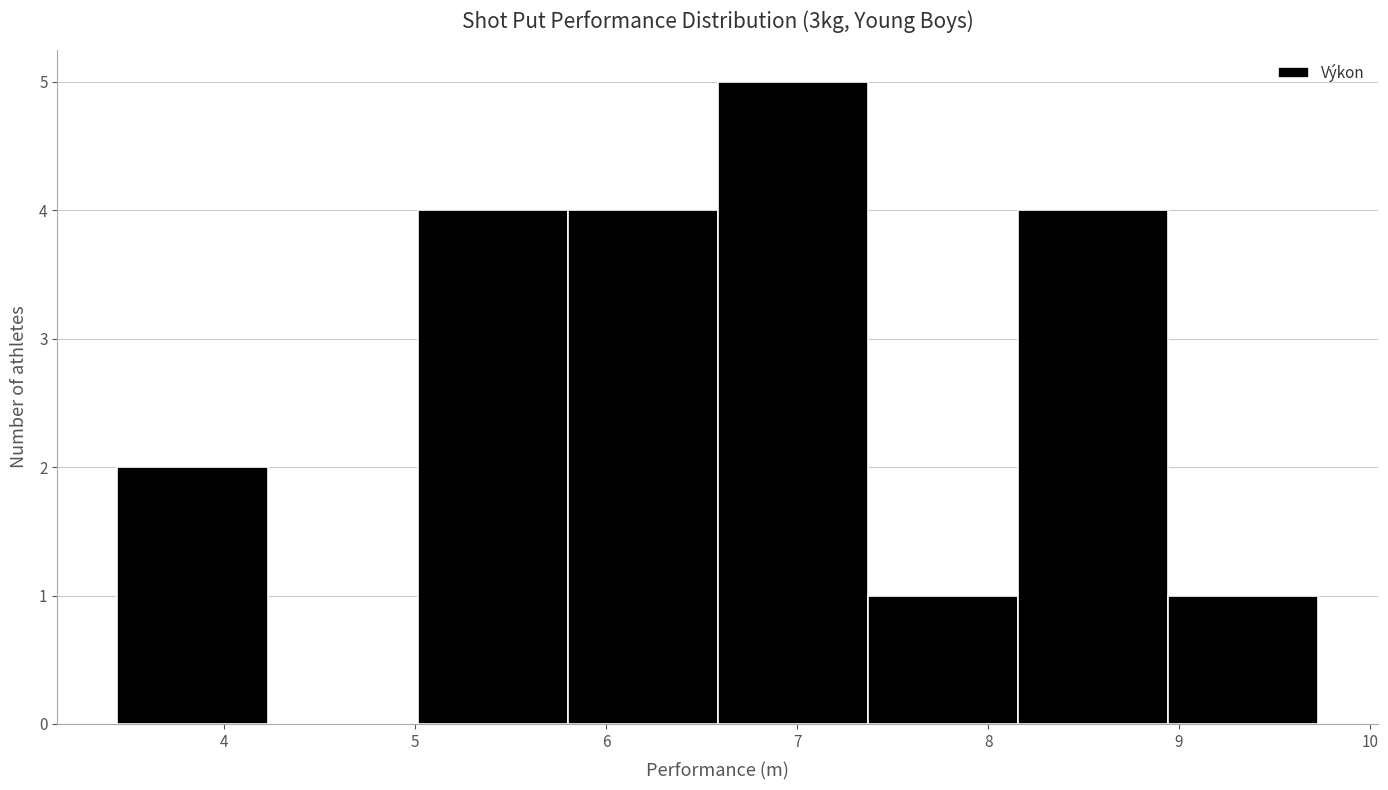

Reading left to right, transcribe this chart: for each bar, give the range it covers on the x-axis and its height. Neither the bar edges nor the heights are printed on the chart, so give them approximately, as read against the axes.

3.4 to 4.2: 2
4.2 to 5.0: 0
5.0 to 5.8: 4
5.8 to 6.6: 4
6.6 to 7.4: 5
7.4 to 8.2: 1
8.2 to 8.9: 4
8.9 to 9.7: 1